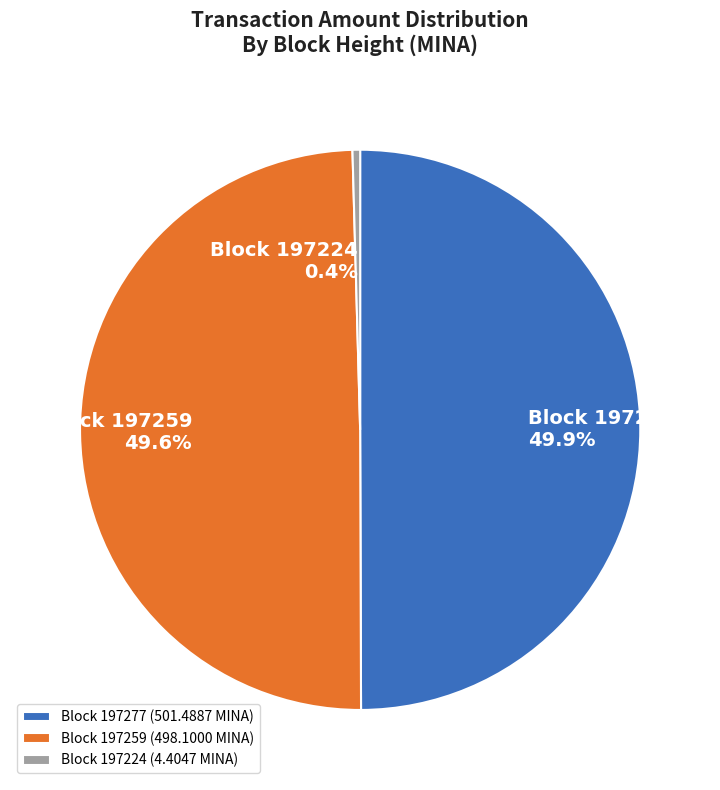

Approximately how many times larger is the value at Block 197277 (501.4887 MINA) compared to Block 197259 (498.1000 MINA)?

1.0